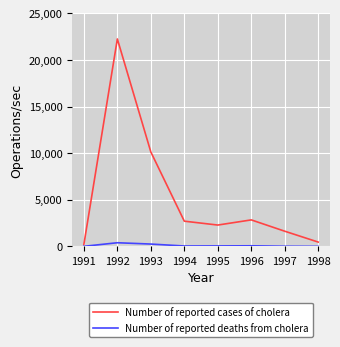

Rank the series by their average value, from lowest to highest.

Number of reported deaths from cholera, Number of reported cases of cholera